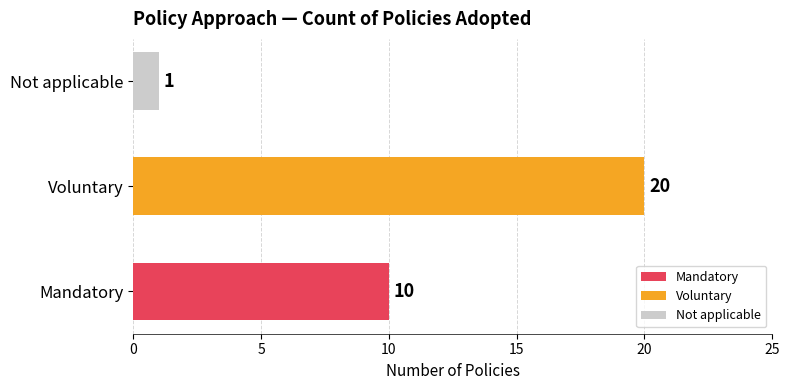

What is the difference between the maximum and second lowest values?

10